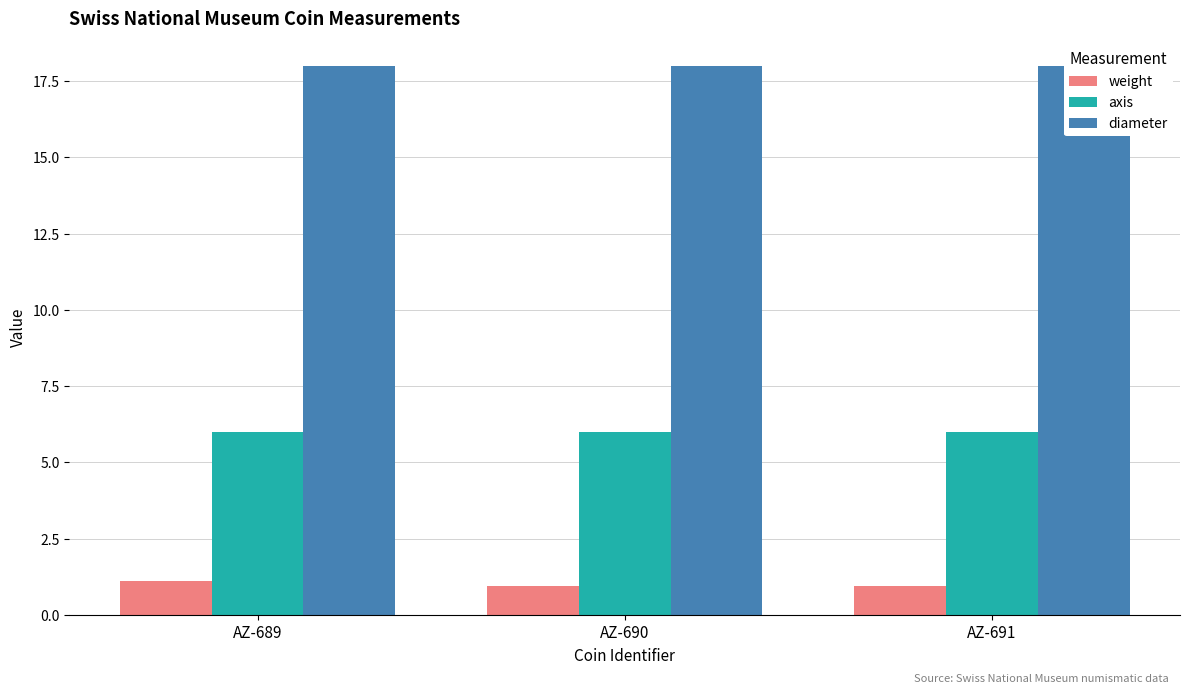

Reading left to right, list all the values displayed in this chart.

weight: AZ-689=1.1	AZ-690=0.9	AZ-691=1.0
axis: AZ-689=6.0	AZ-690=6.0	AZ-691=6.0
diameter: AZ-689=18.0	AZ-690=18.0	AZ-691=18.0